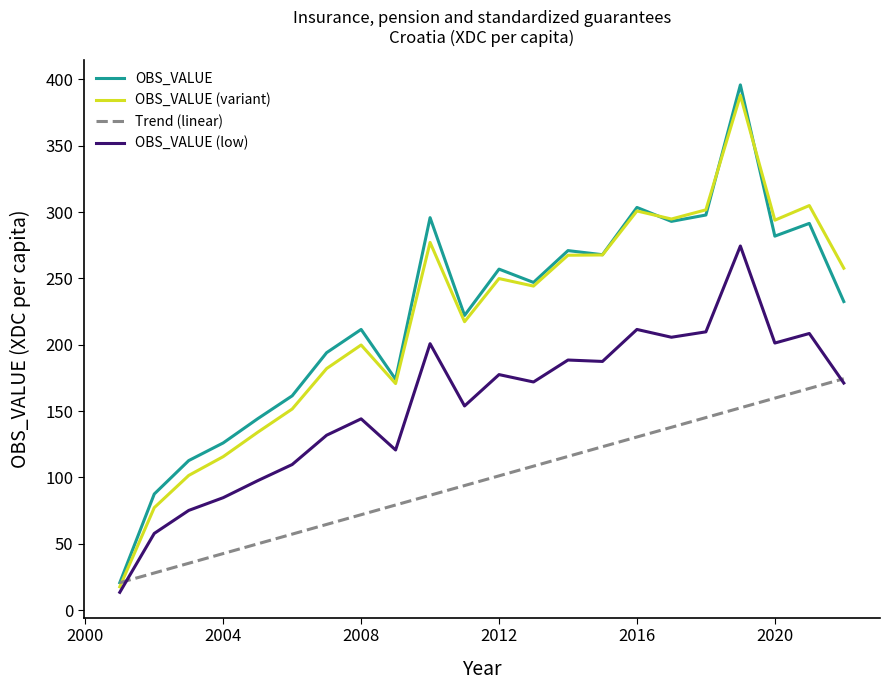

What is the maximum value shown in the chart?

395.8